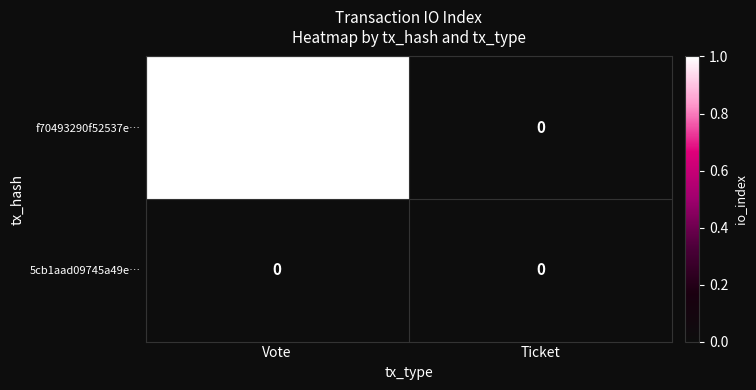

How many data points does each series have?

2